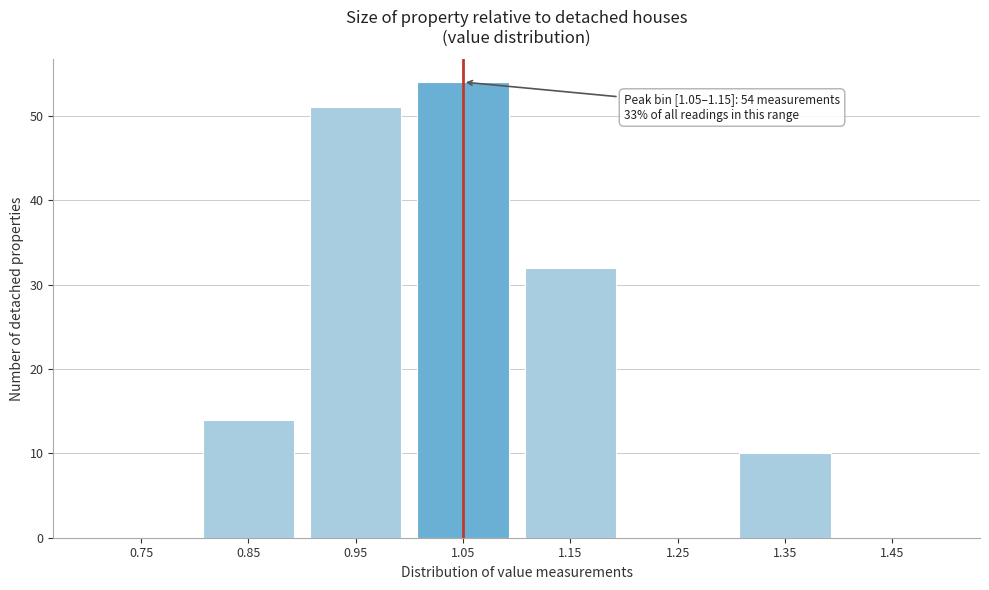

Reading left to right, extract all data points from this chart.

0.75=0	0.85=14	0.95=51	1.05=54	1.15=32	1.25=0	1.35=10	1.45=0